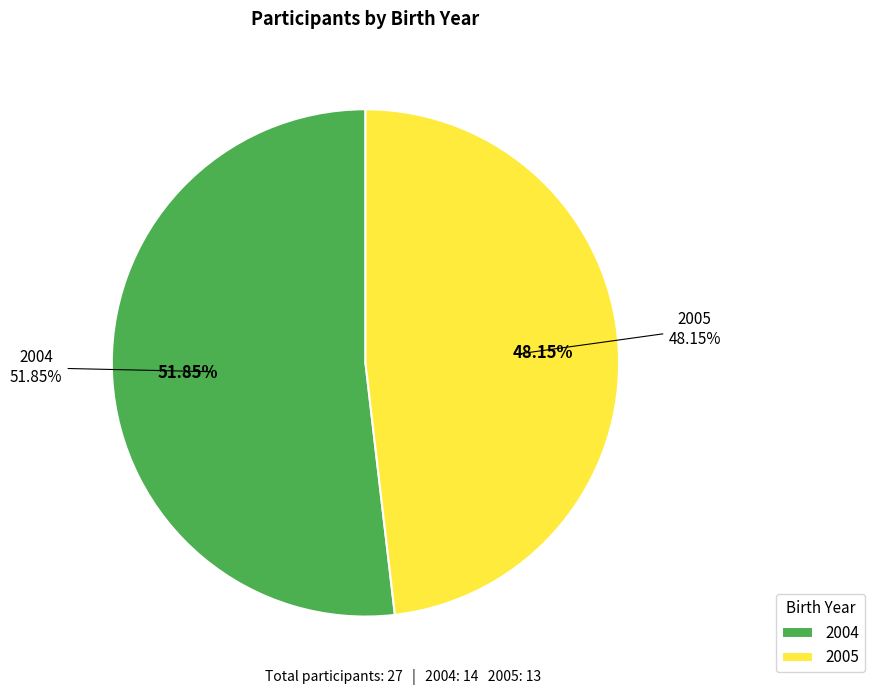

Rank the categories by value from highest to lowest.

2004, 2005